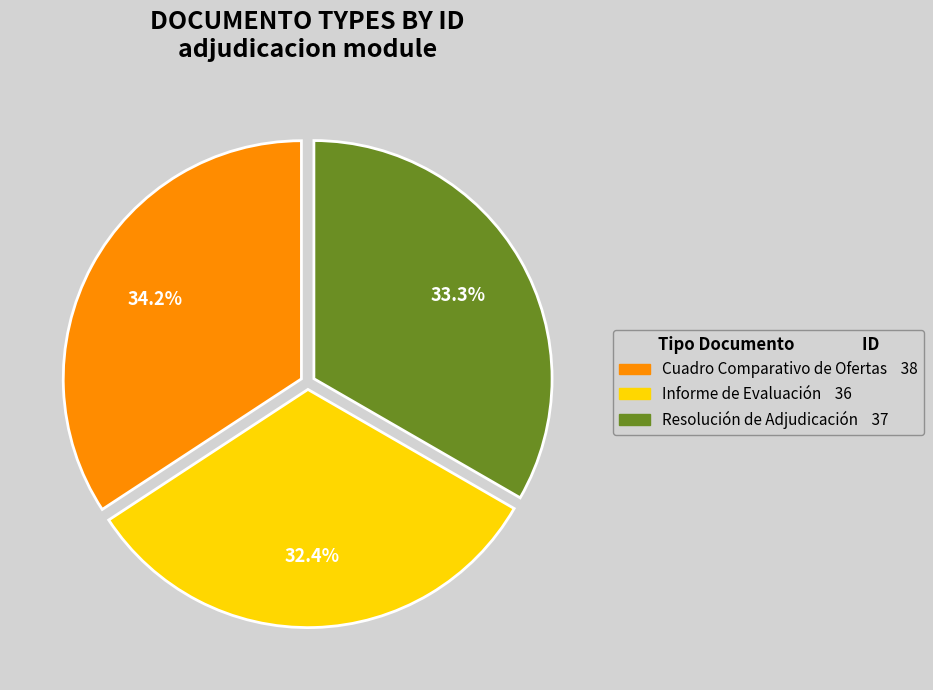

Which slice is the smallest?

Informe de Evaluación